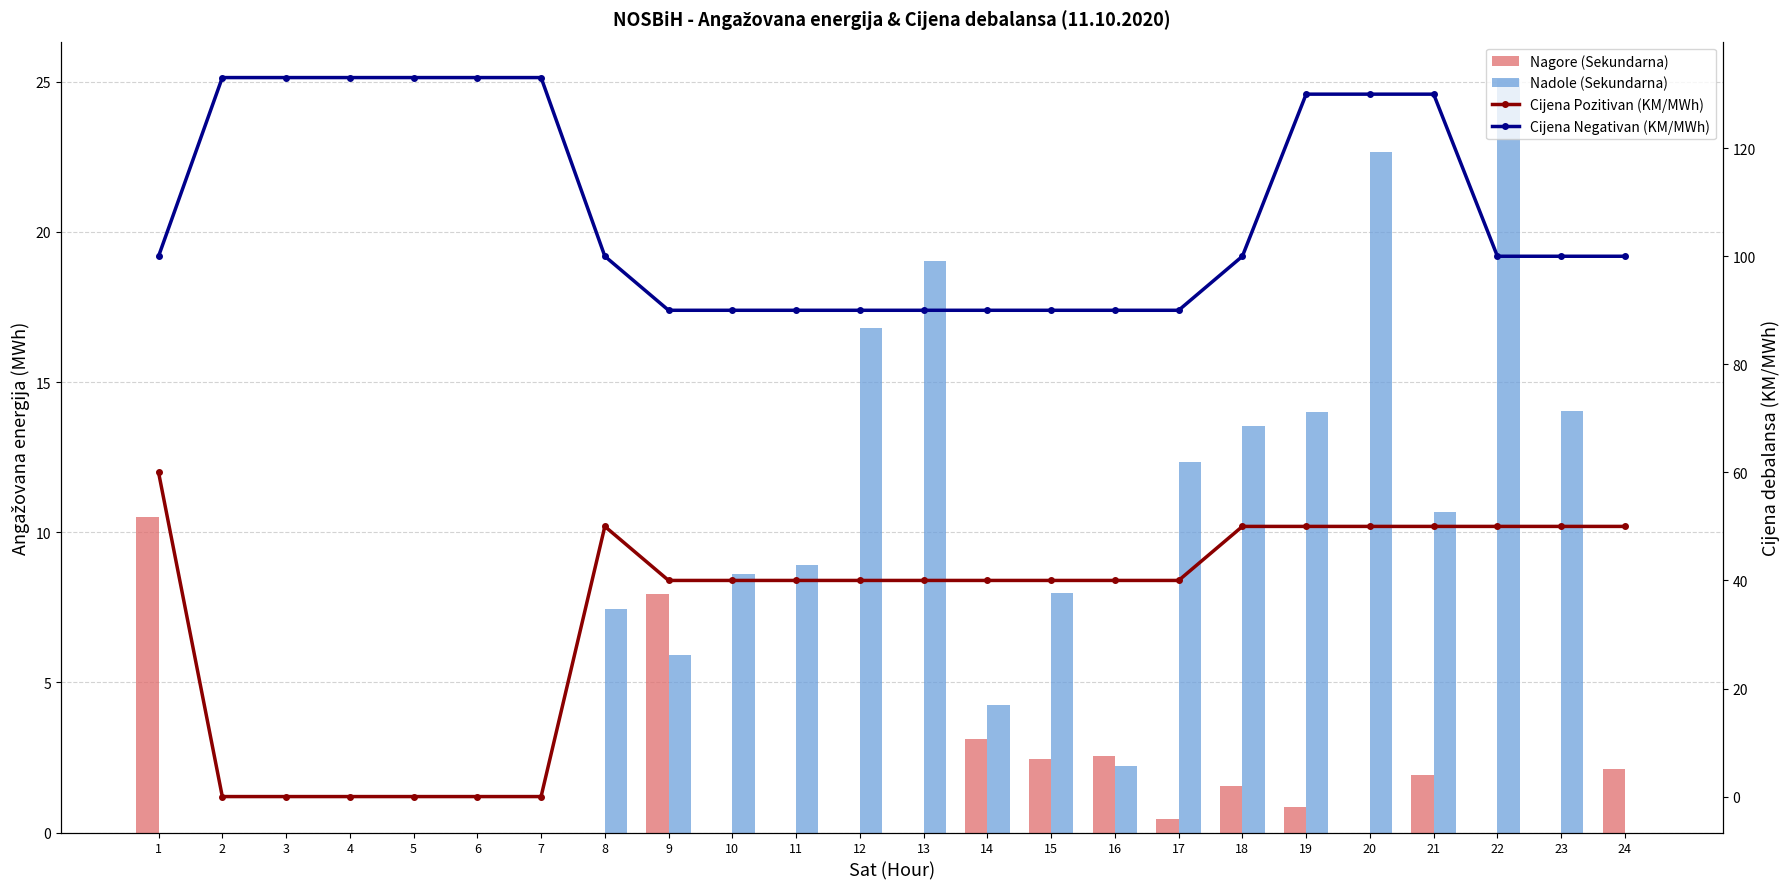

Is the value of Cijena Negativan (KM/MWh) at 8 greater than the value of Nadole (Sekundarna) at 24?

Yes